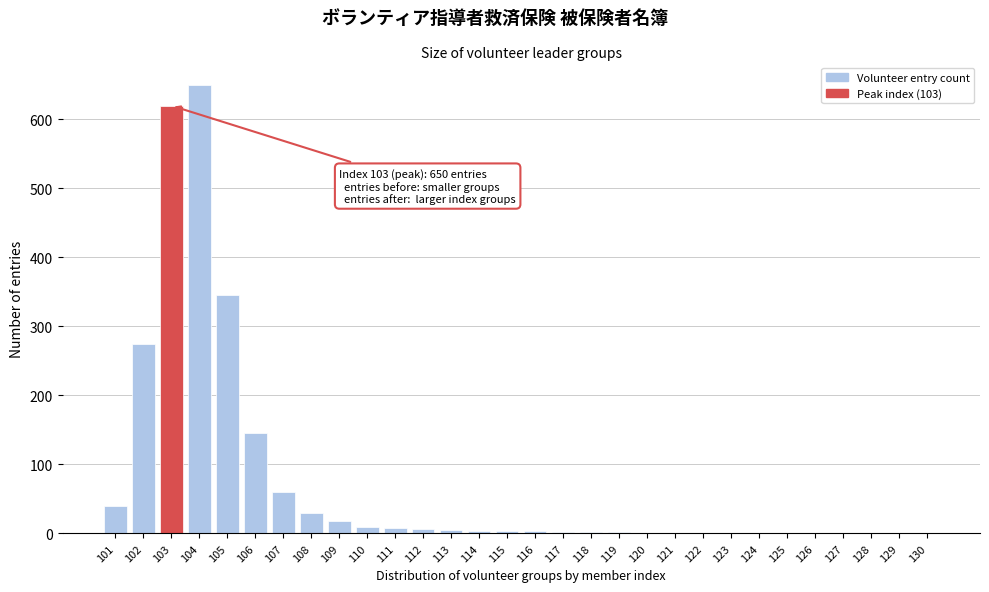

Which has a higher value, 107 or 103?

103